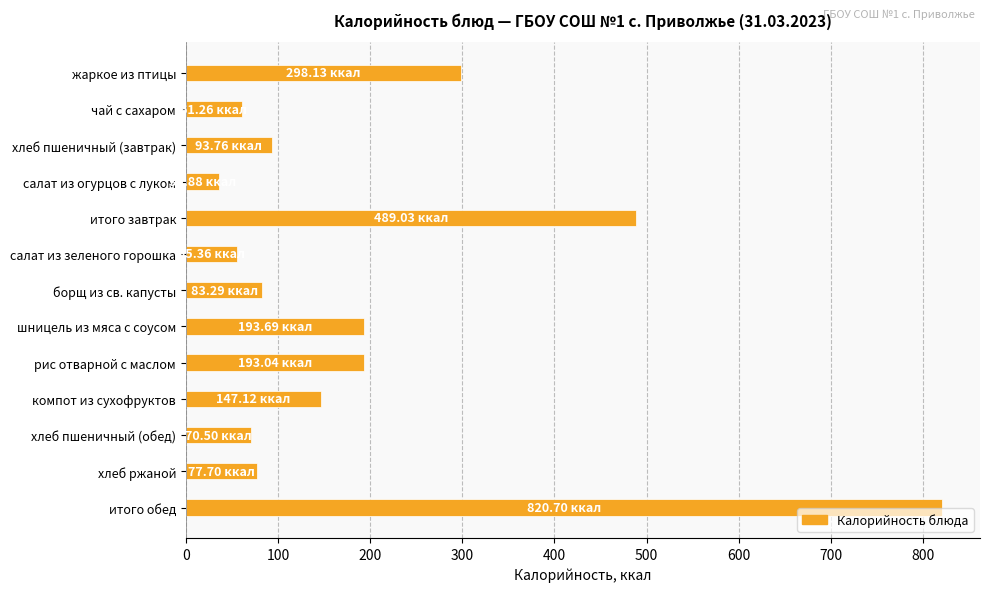

Approximately how many times larger is the value at компот из сухофруктов compared to борщ из св. капусты?

1.8